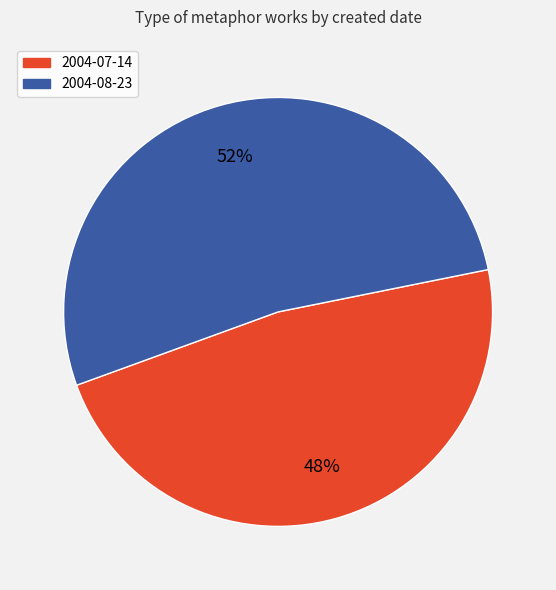

Rank the categories by value from lowest to highest.

2004-07-14, 2004-08-23